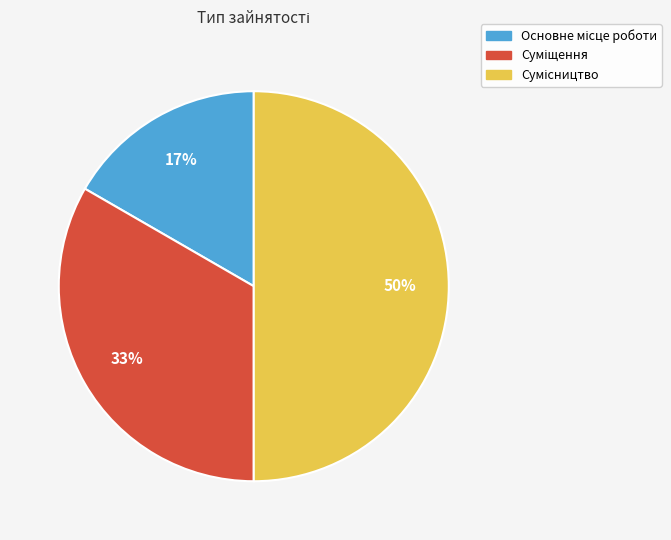

To the nearest percent, what is the difference between the largest and smallest slice percentages?

33%